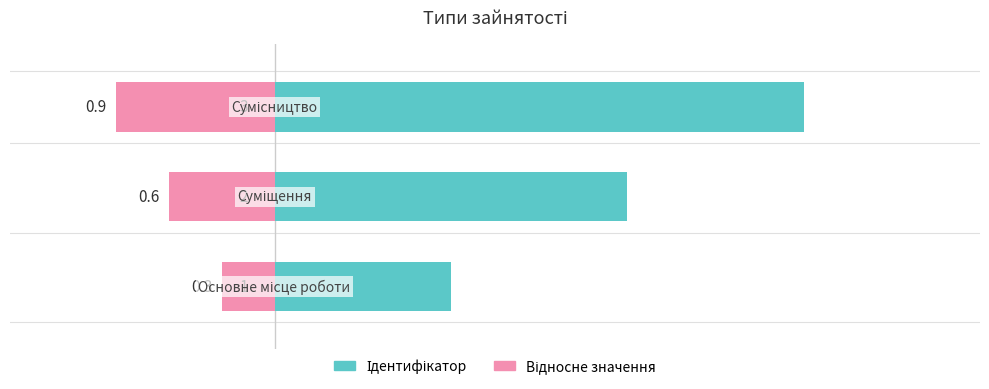

What is the average value of the Відносне значення series?

-0.6